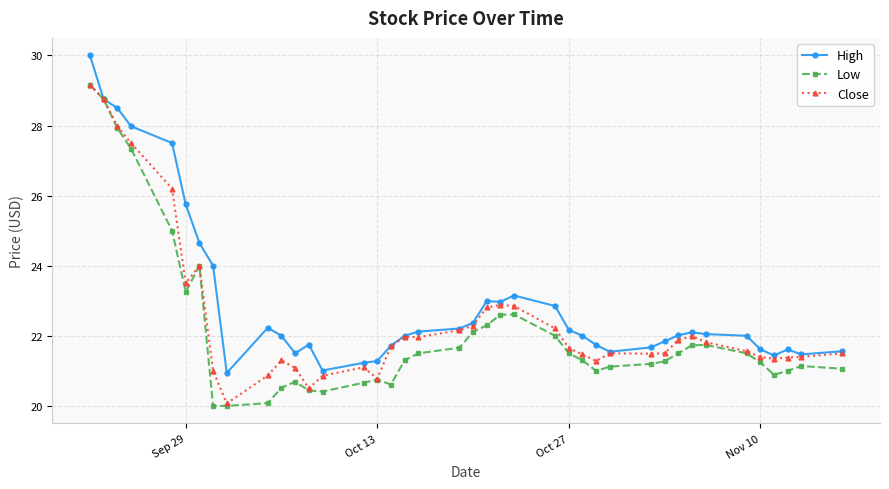

Which series has the largest range (max minus min)?

Low